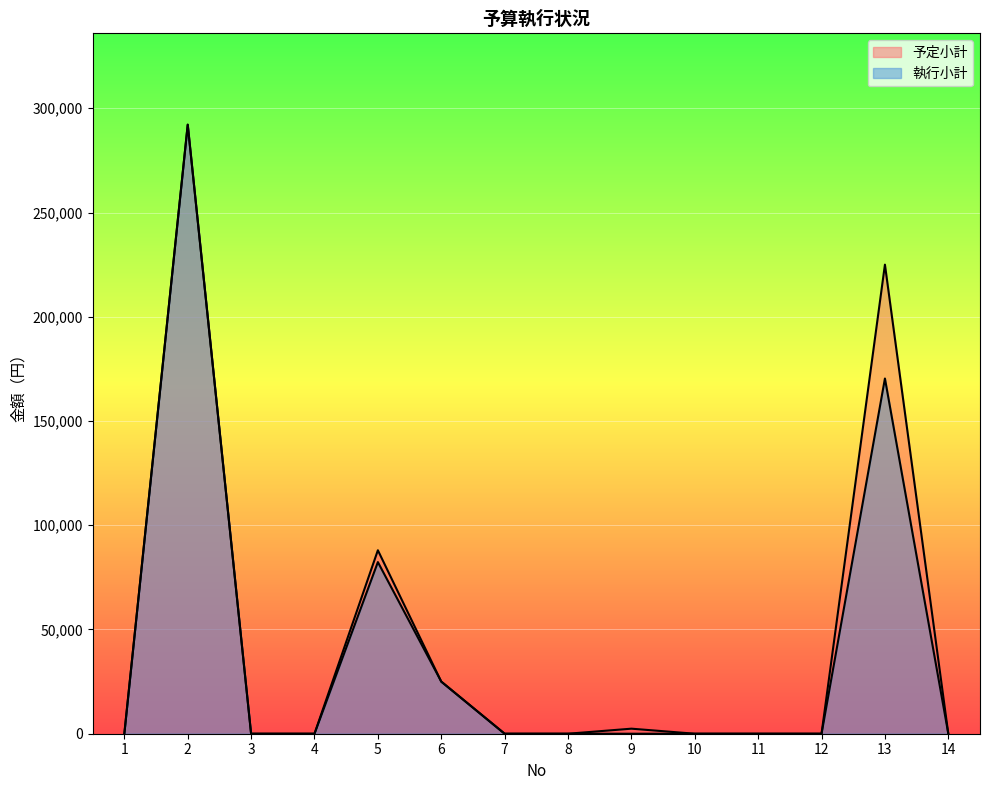

Which category has the lowest value in the 執行小計 series?

1